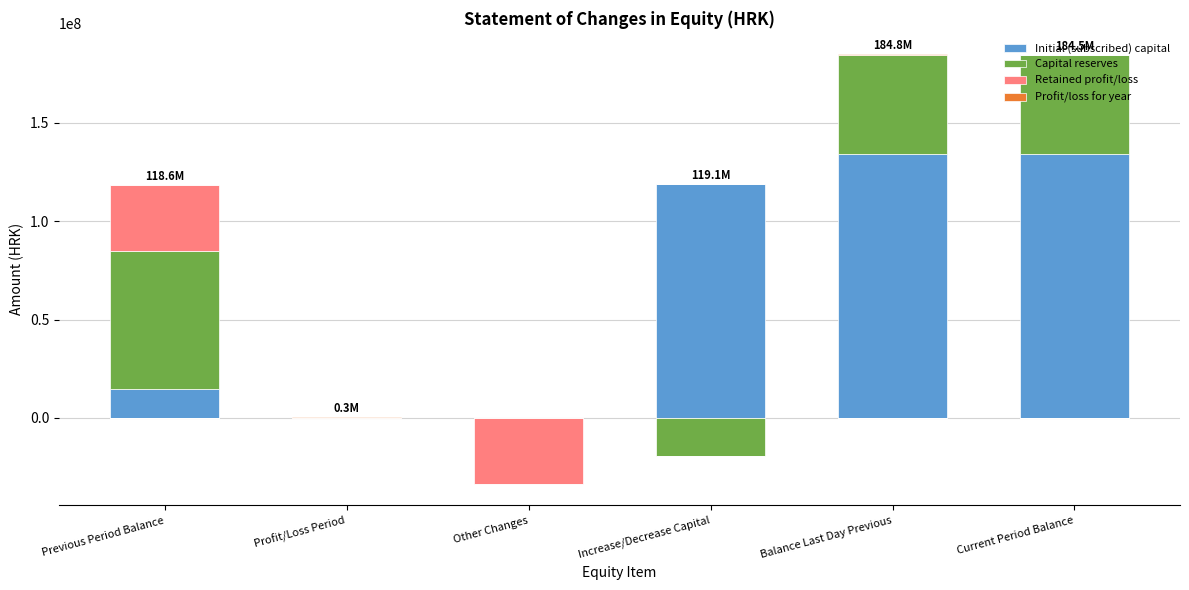

Where is Initial (subscribed) capital nearest to the value 67031950?

Previous Period Balance